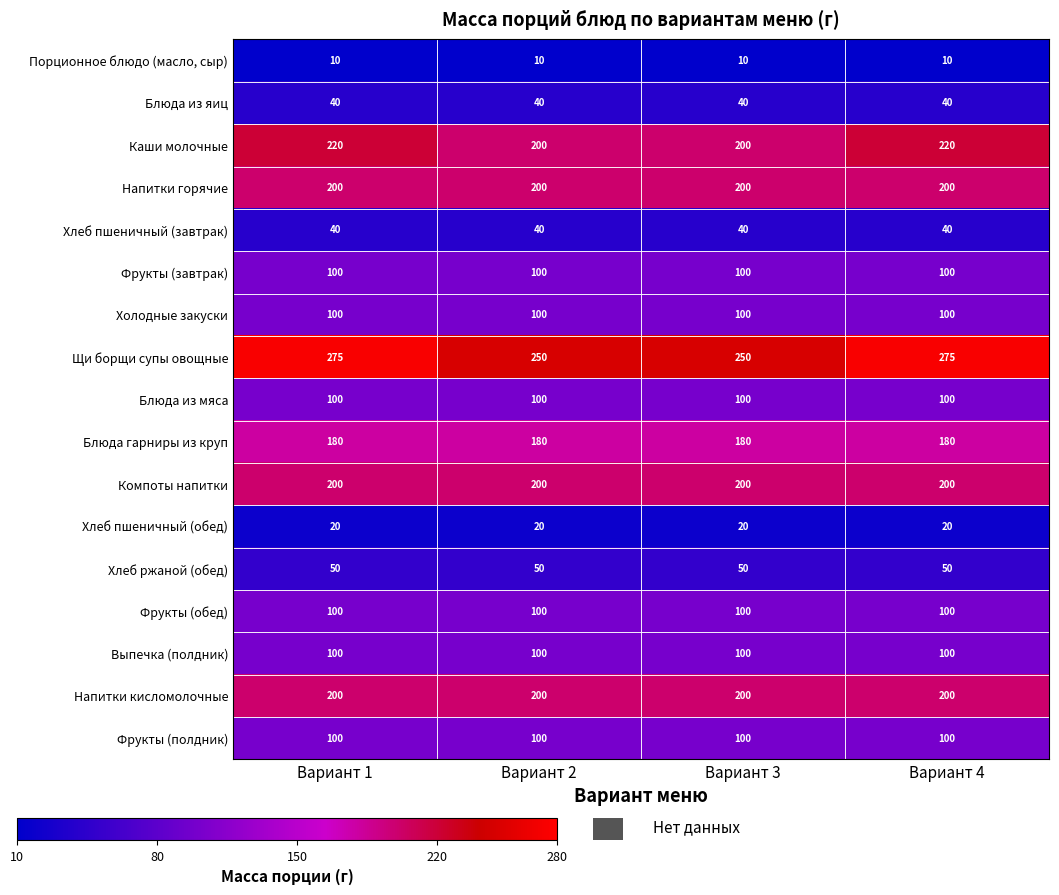

What is the sum of the Фрукты (полдник) values at Вариант 1 and Вариант 4?

200